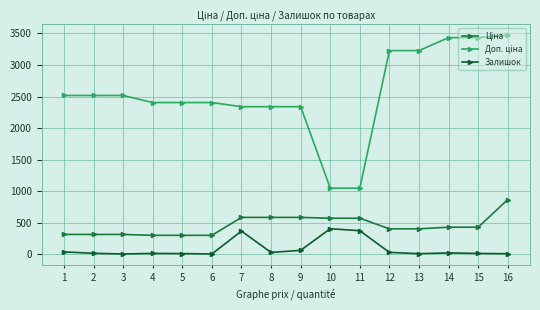

True or false: Ціна and Залишок cross at least once.

False